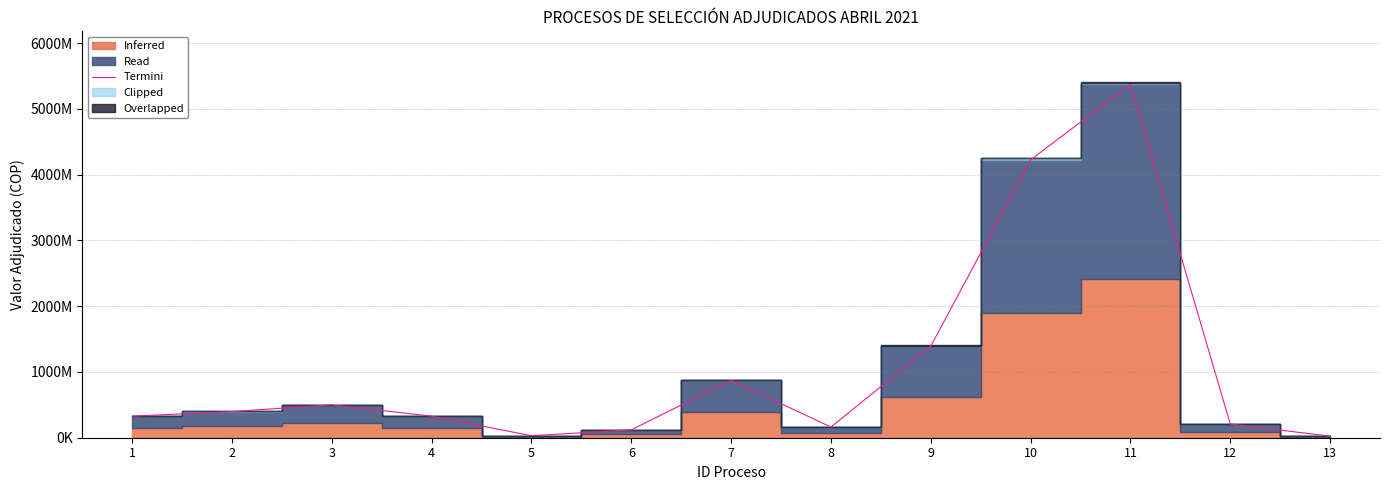

How many data points are above 327649773?

6